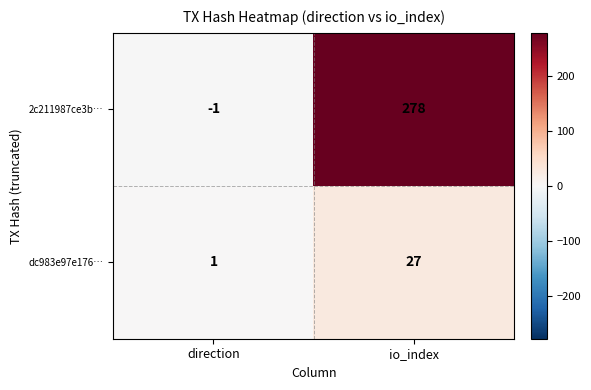

Which series has the largest total across all categories?

2c211987ce3b…